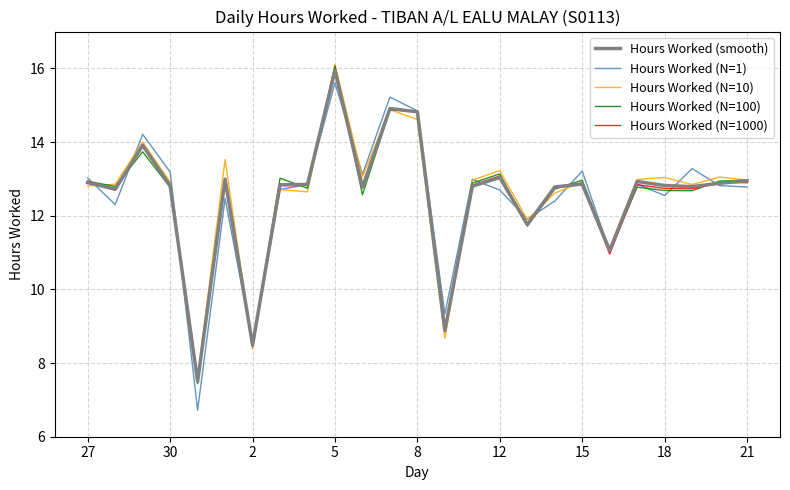

How many values in the Hours Worked (smooth) series exceed 12?

20